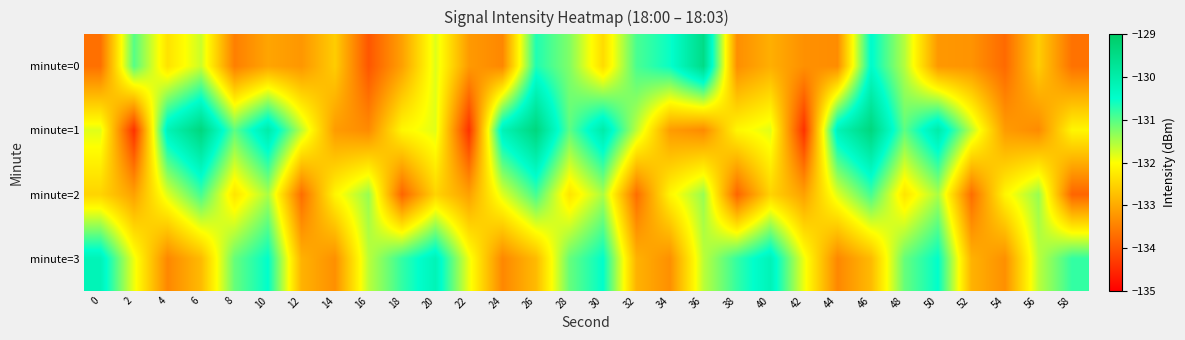

How many series are shown in this chart?

4